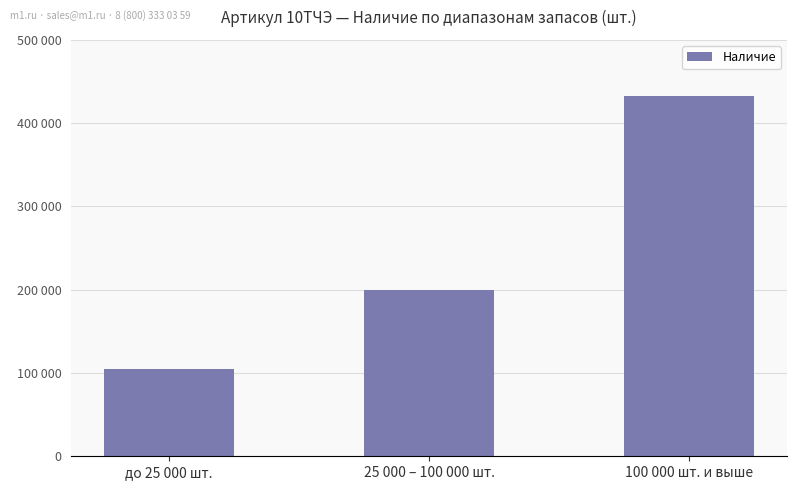

What is the value of the 3rd bar from the left?

432893